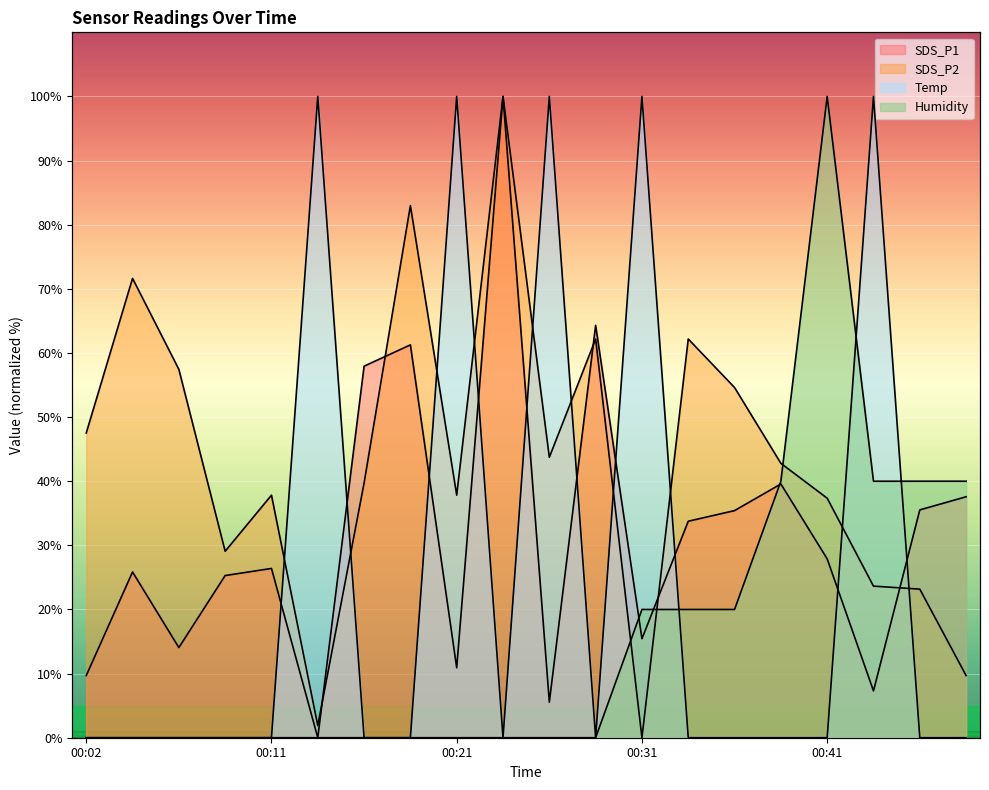

What is the sum of the Temp values at 00:24 and 00:14?

100.0